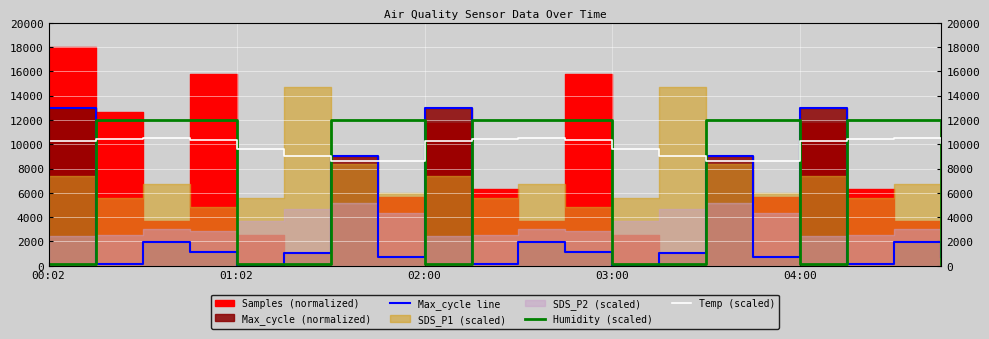

What is the sum of all Max_cycle line values?

69886.9